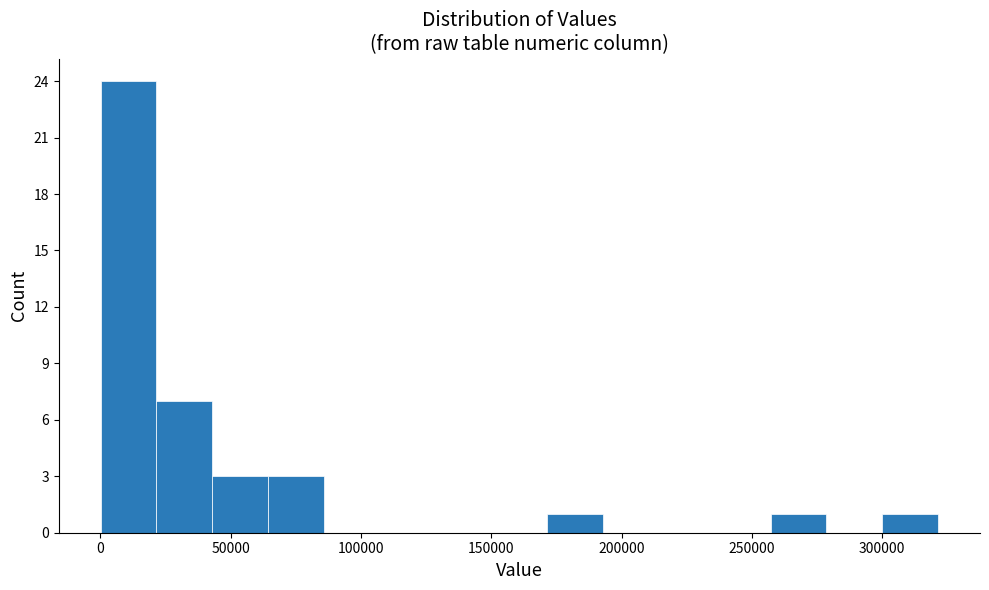

Which range on the x-axis has the tallest bar?

0 to 20000